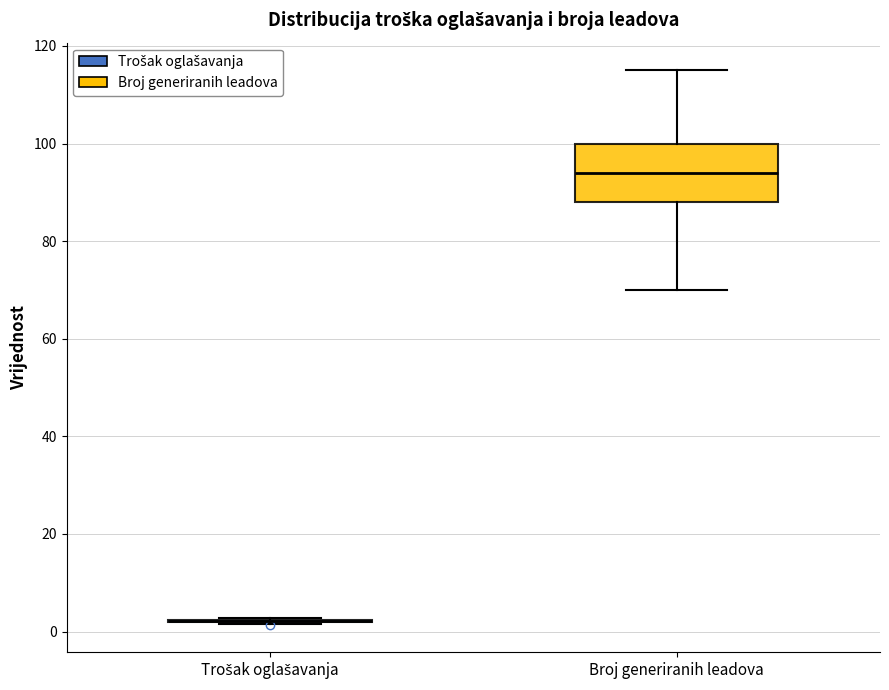

Reading left to right, read every box against the y-axis: the position of its median line, the range the box covers, and the ends of its whiskers. The values are not printed on the chart, so give them approximately, as read against the axis.

Trošak oglašavanja: box collapsed to a line at 2, whiskers 2 to 2
Broj generiranih leadova: median 94, box 88 to 100, whiskers 70 to 116